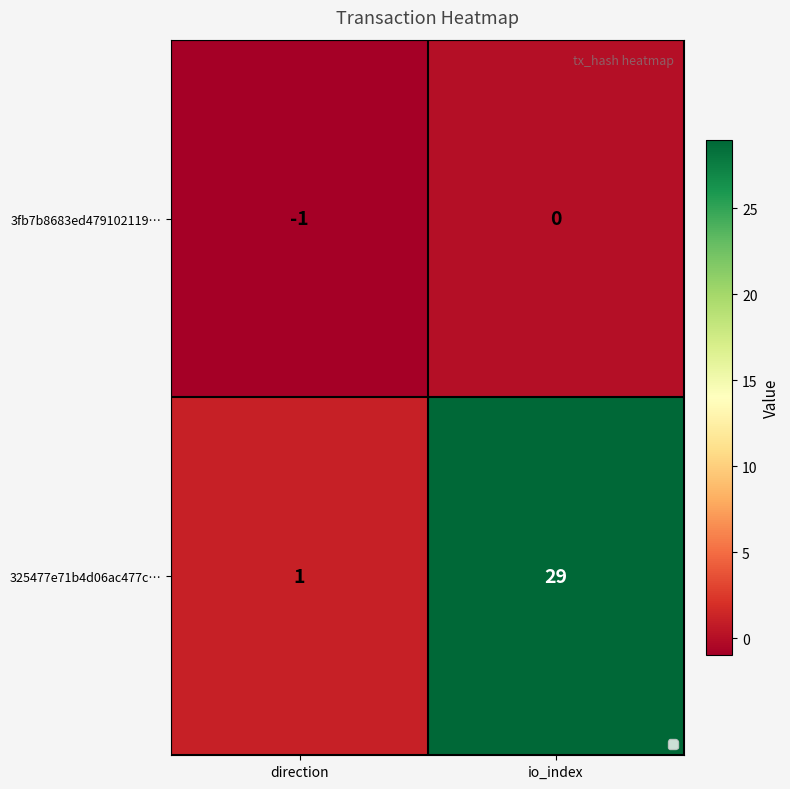

True or false: 3fb7b8683ed479102119… has a value of 1 at io_index.

False